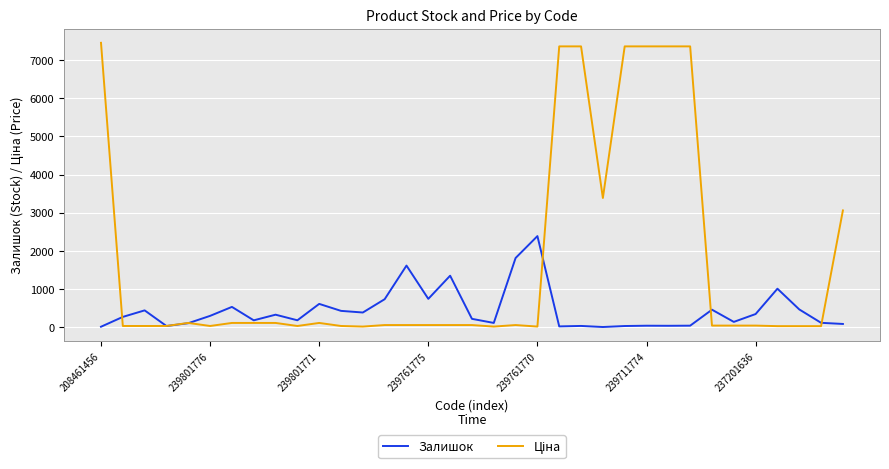

What is the maximum value shown in the chart?

7453.8